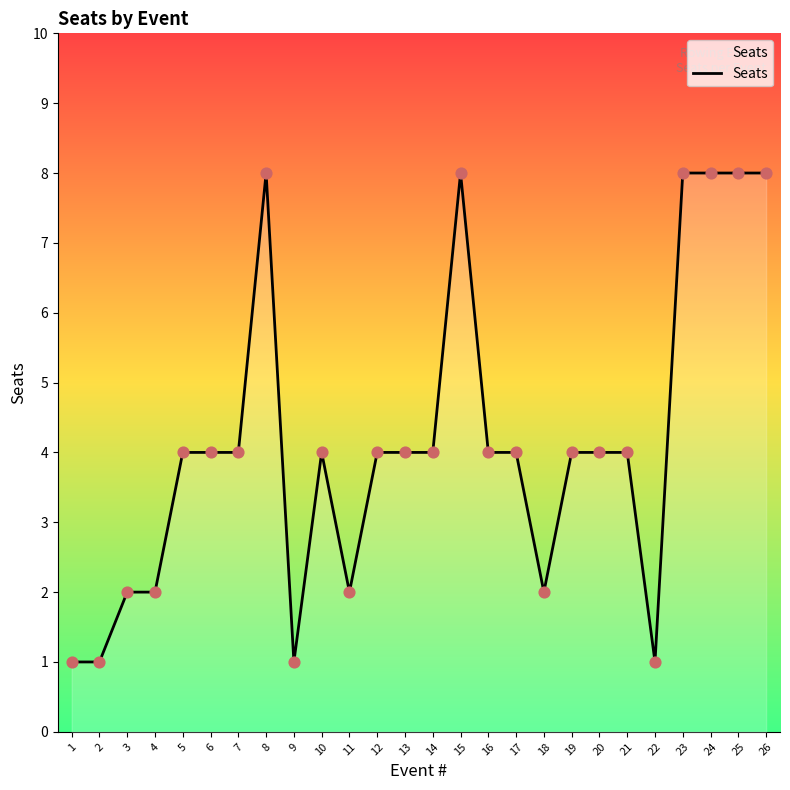

Approximately how many times larger is the value at 7 compared to 19?

1.0